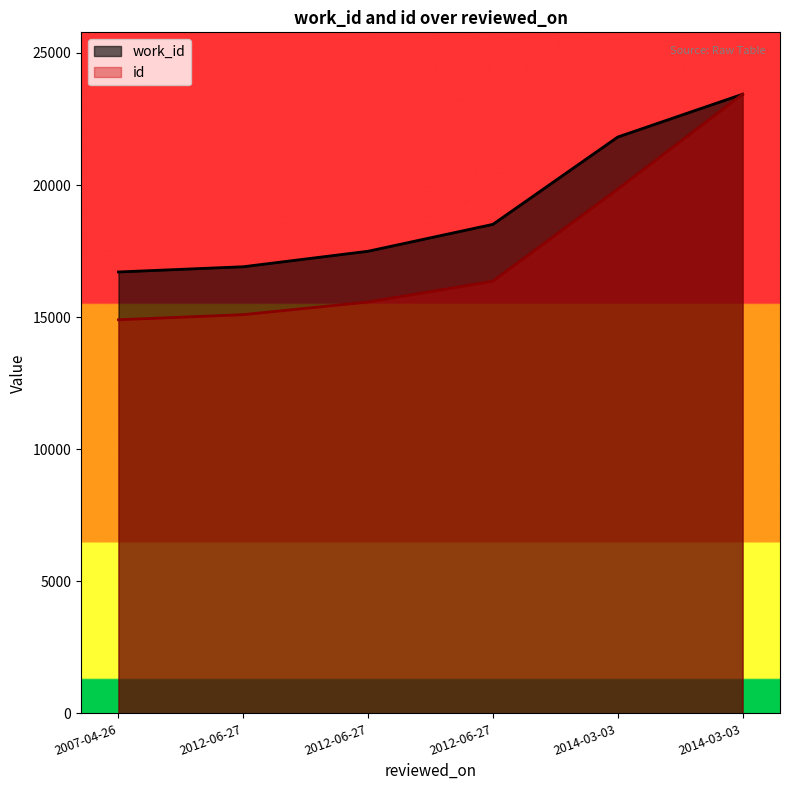

Reading right to left, transcribe all the data shown in this chart.

work_id: 23437.0	21817.2	18511.9	17493.9	16907.1	16709.5
id: 23437.0	19845.0	16360.0	15572.0	15094.0	14900.0